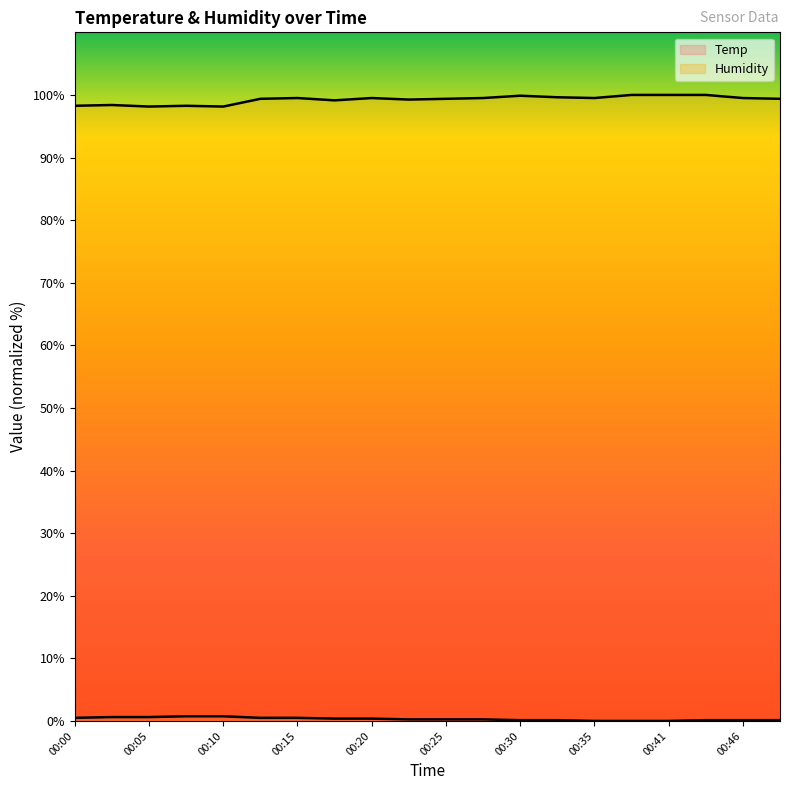

Count the Temp values in the range 0 to 1.

20